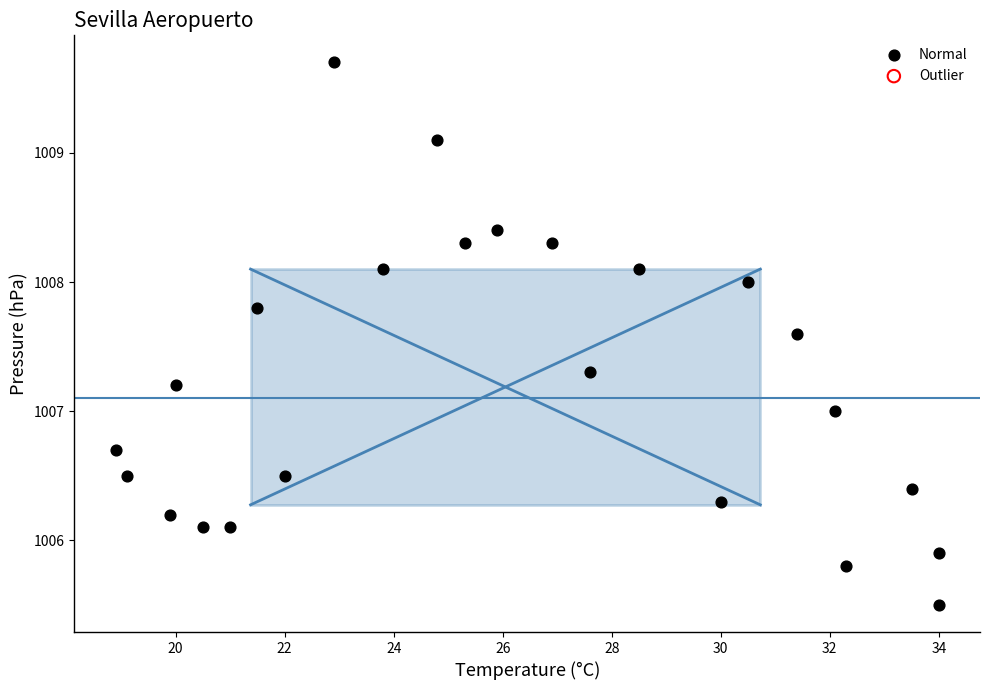

What is the range of Y values (max minus min)?

4.2